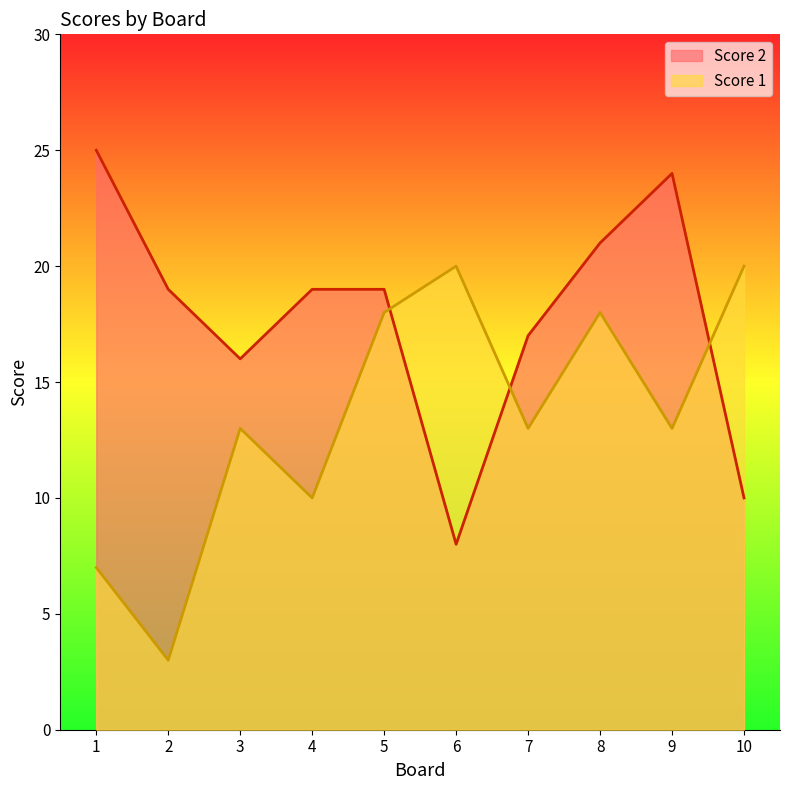

What is the difference between the highest and lowest values at 9?

11